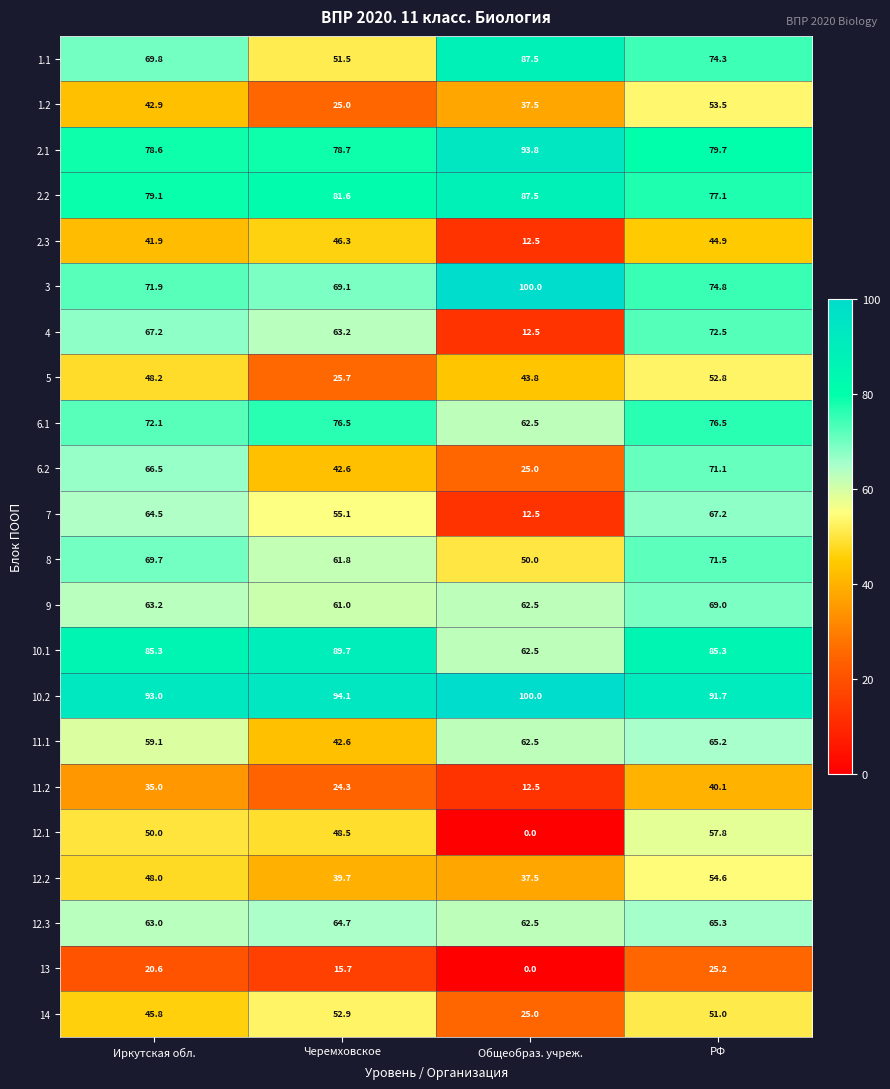

At which category is the sum across all series the highest?

РФ